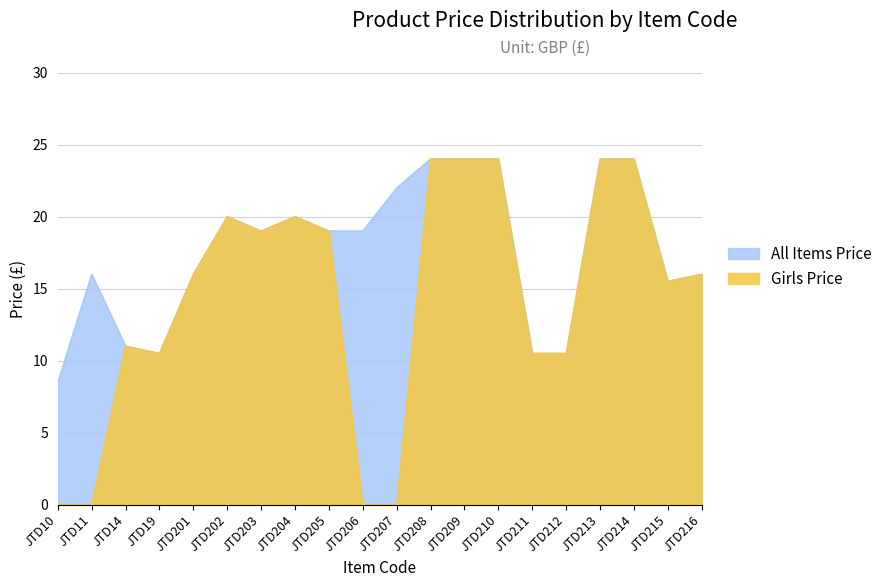

In Girls Price, how many points are higher than both neighbors (excluding endpoints)?

3